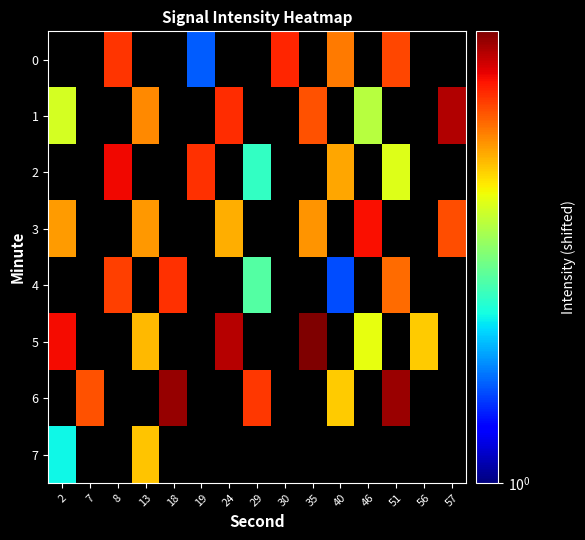

List the labels in order of 7 value, smallest first.

2, 7, 8, 13, 18, 19, 24, 29, 30, 35, 40, 46, 51, 56, 57